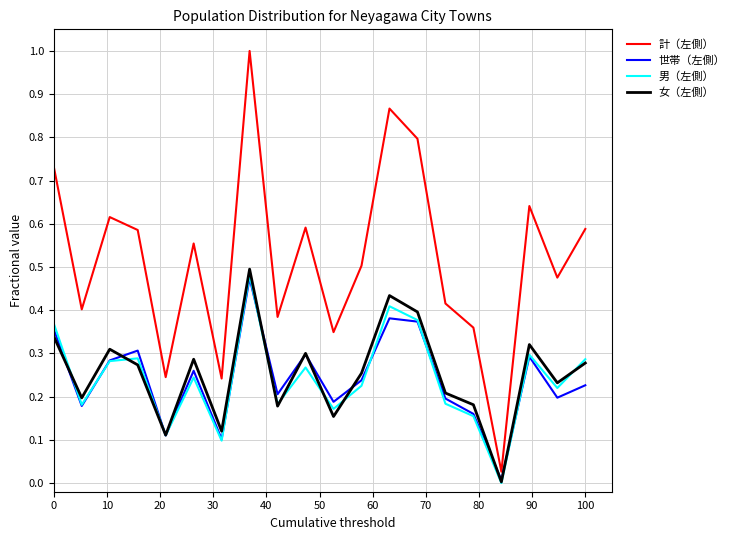

True or false: 女（左側） and 計（左側） cross at least once.

False